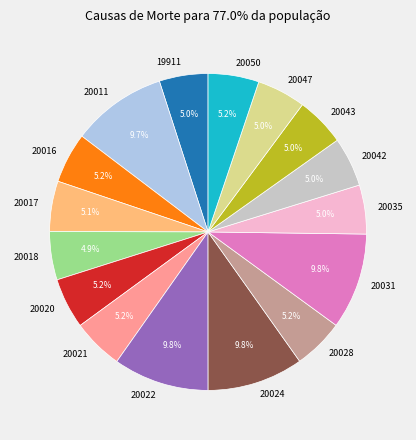

To the nearest percent, what portion does 20028 represent?

5%